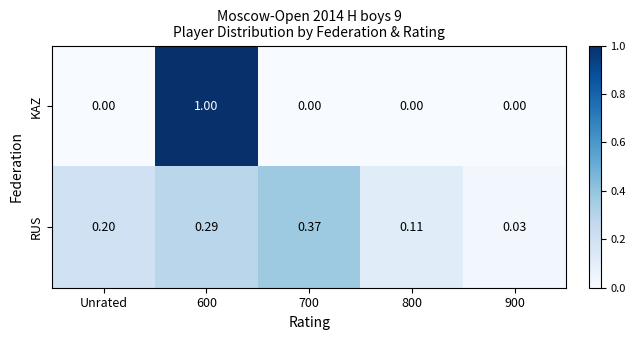

Which series has the widest spread of values?

KAZ